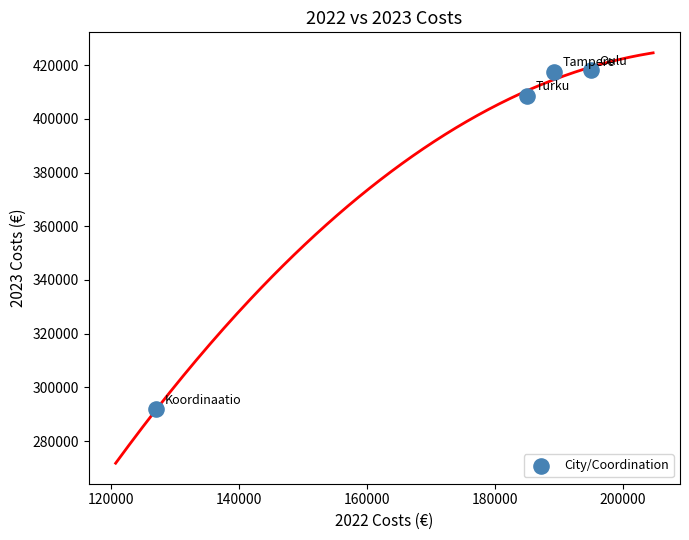

What is the average X value?

174060